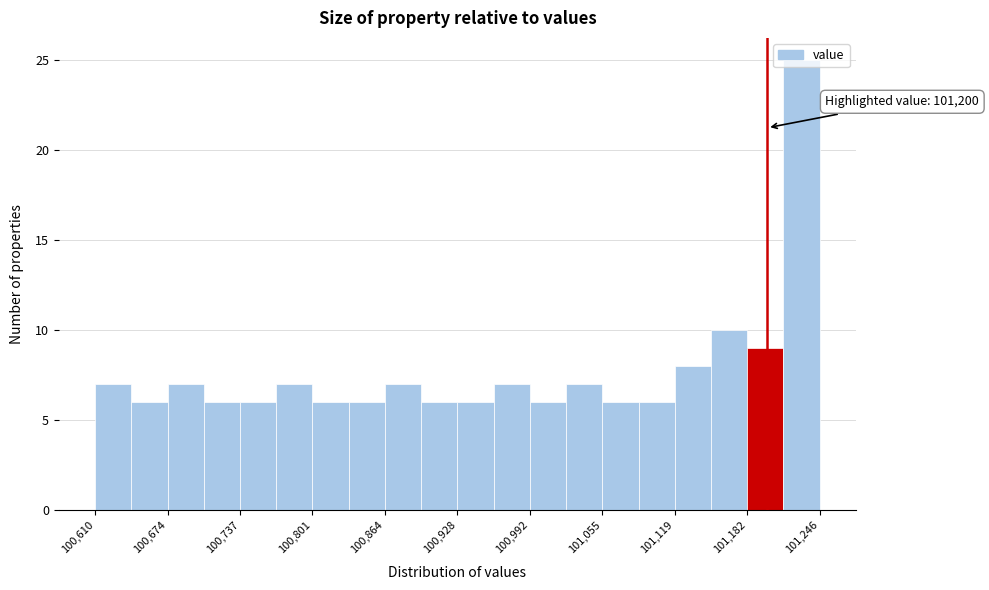

Read against the x-axis, roughly where is the centre of the tallest bar?

101230